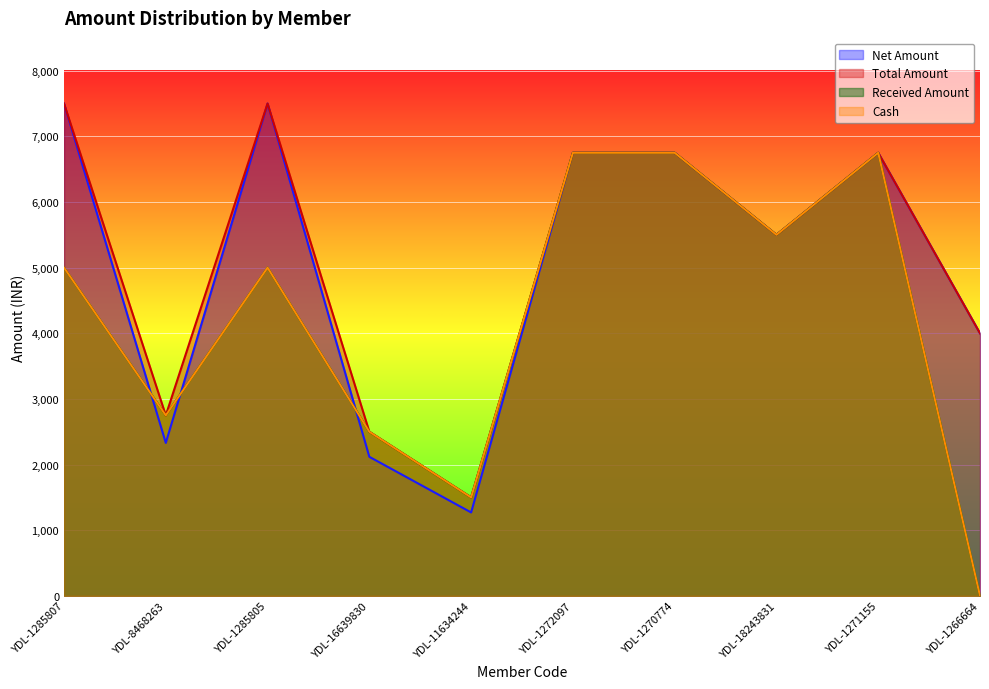

What is the maximum value for Net Amount?

7500.0